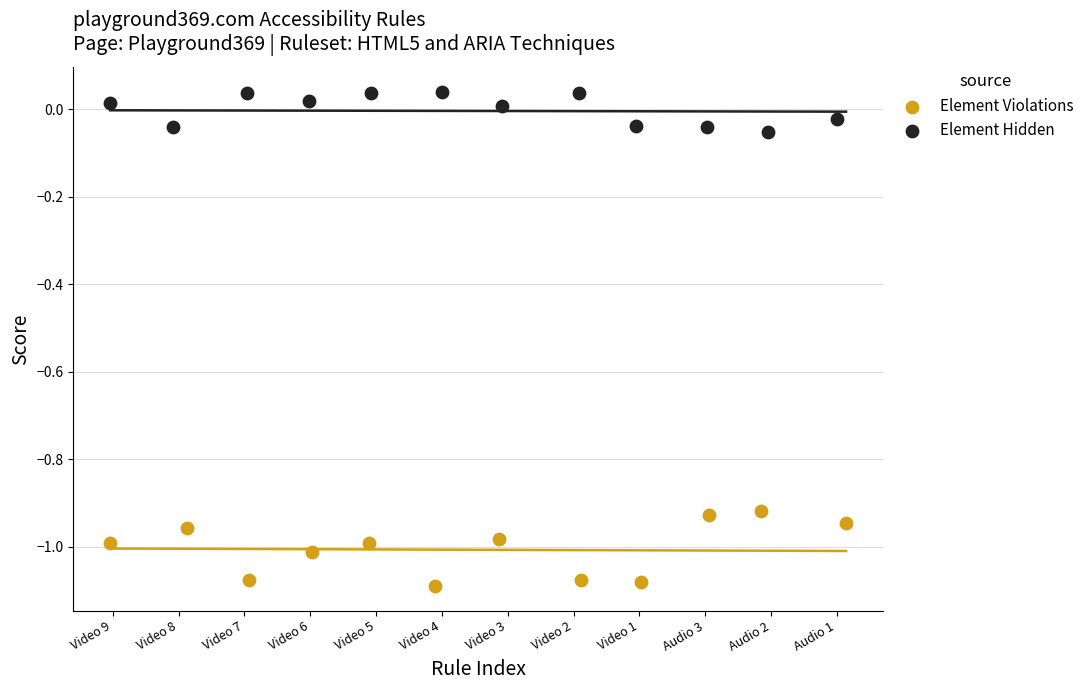

Which series has the widest spread of Y values?

Element Violations